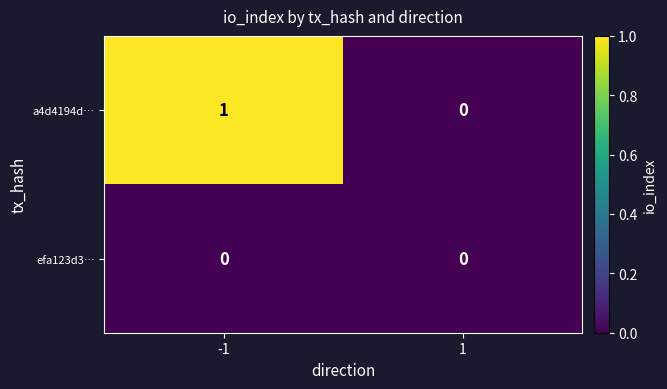

The value of a4d4194d… at -1 is 1. True or false?

True